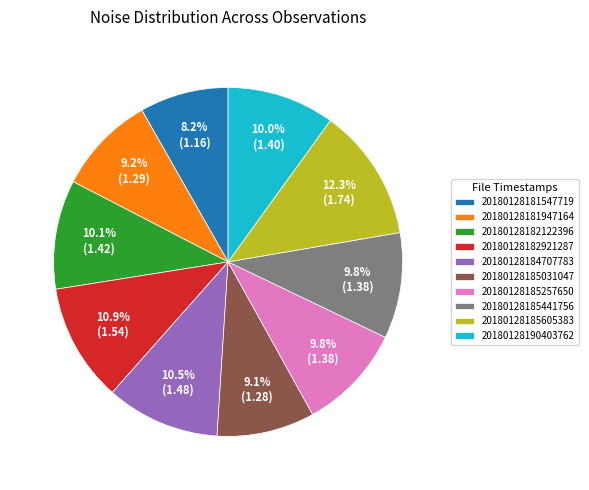

Between 20180128185441756 and 20180128181547719, which is larger?

20180128185441756